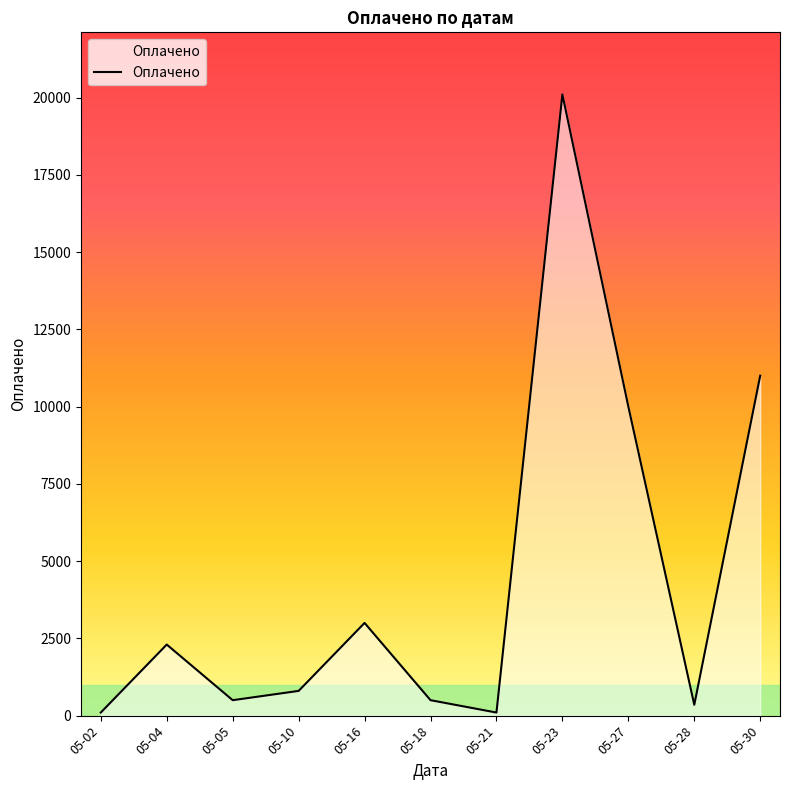

Which has a higher value, 05-27 or 05-23?

05-23